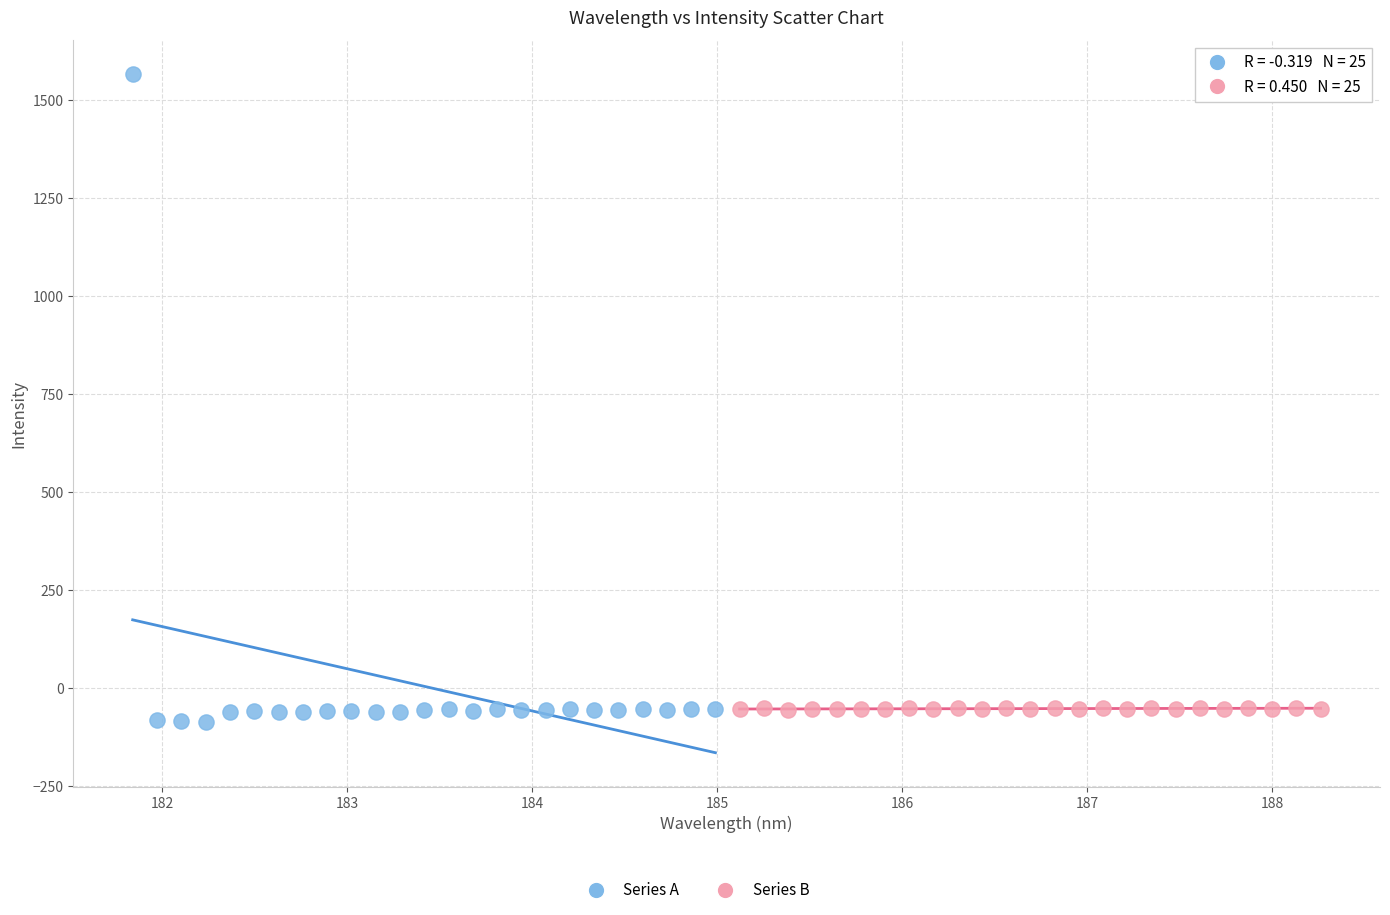

Which series has the largest Y range (max minus min)?

Series A